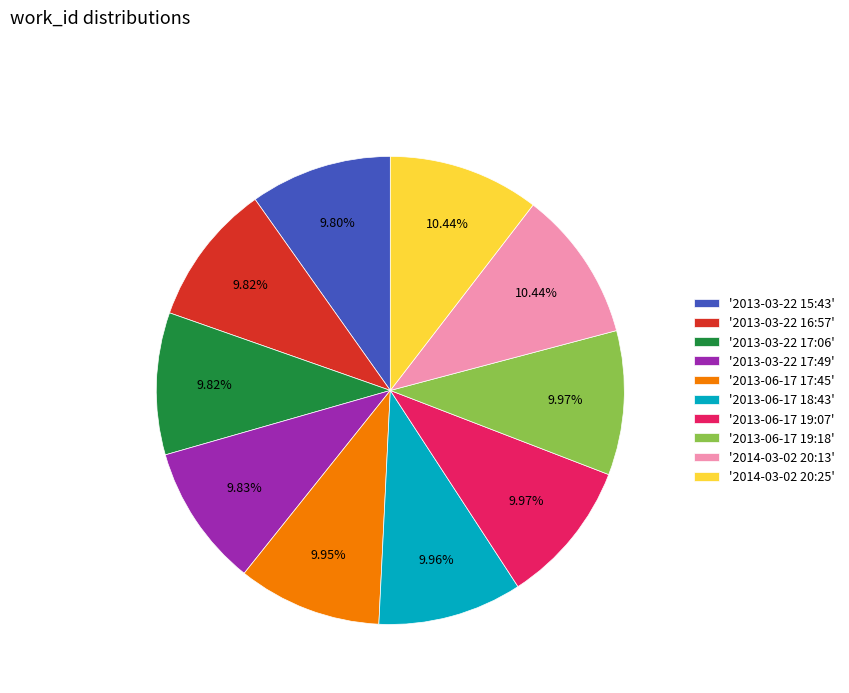

Combined, do '2014-03-02 20:13' and '2013-06-17 17:45' account for over 50%?

No